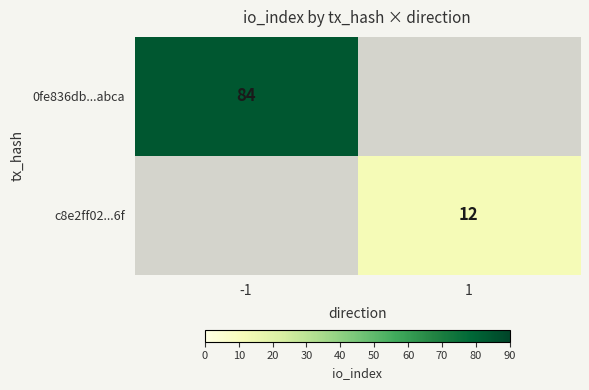

True or false: 0fe836db...abca has a value of 84 at -1.

True